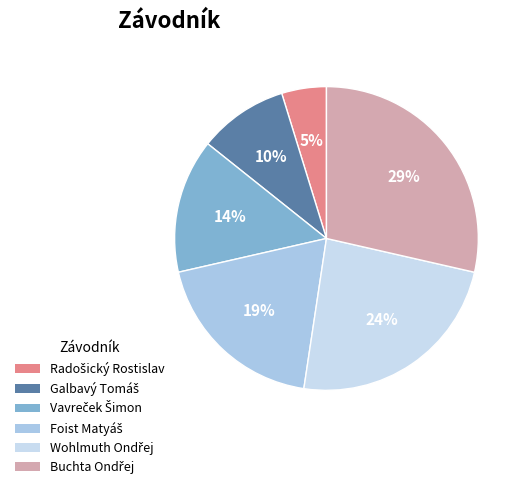

Which category has the biggest portion of the pie?

Buchta Ondřej